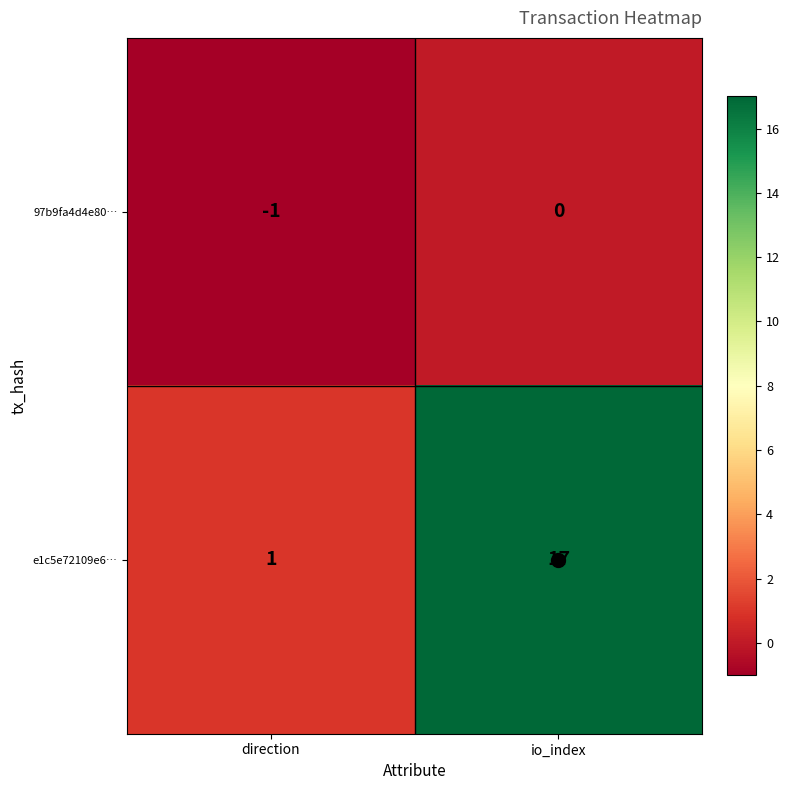

Which category has the lowest value across all series?

direction